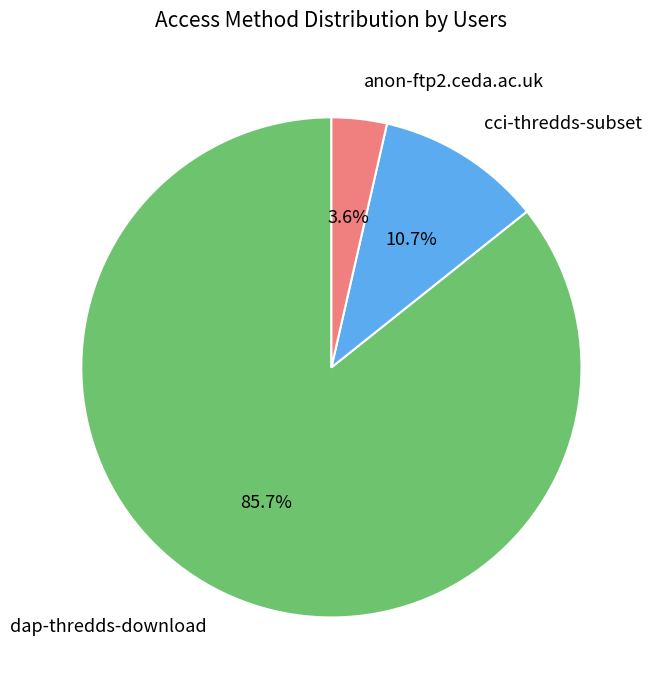

Approximately how many times larger is the value at cci-thredds-subset compared to anon-ftp2.ceda.ac.uk?

3.0